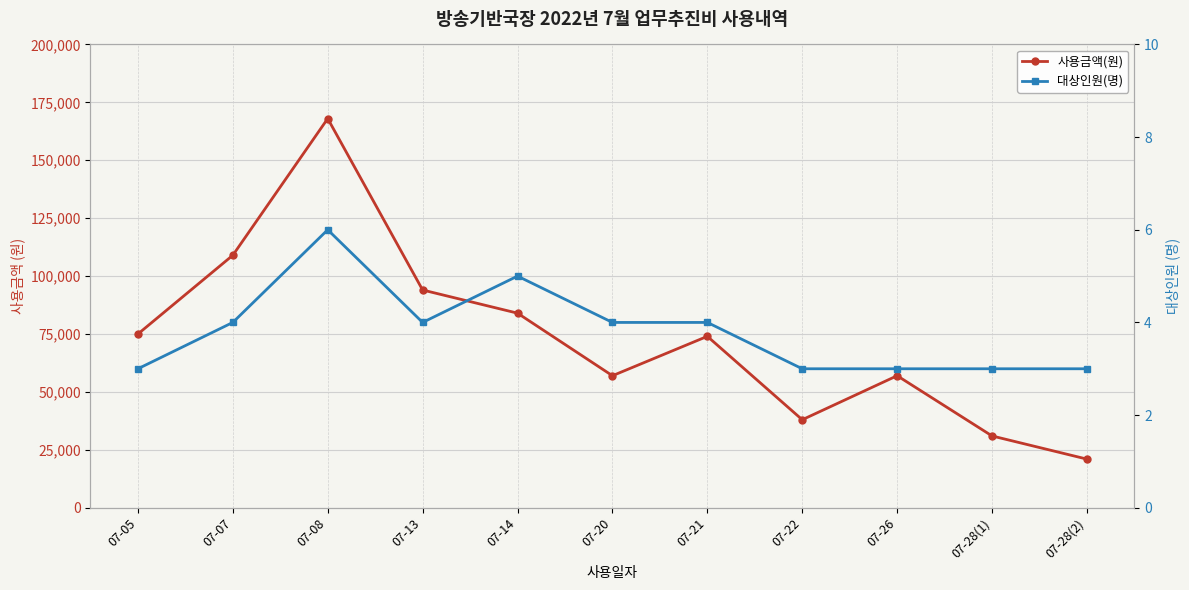

How many data points in 대상인원(명) are above 4?

2